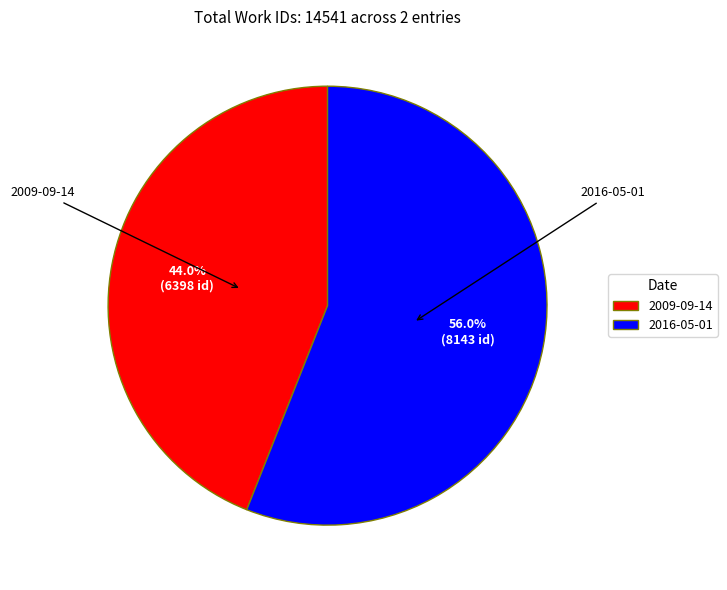

To the nearest percent, what is the difference between the largest and smallest slice percentages?

12%